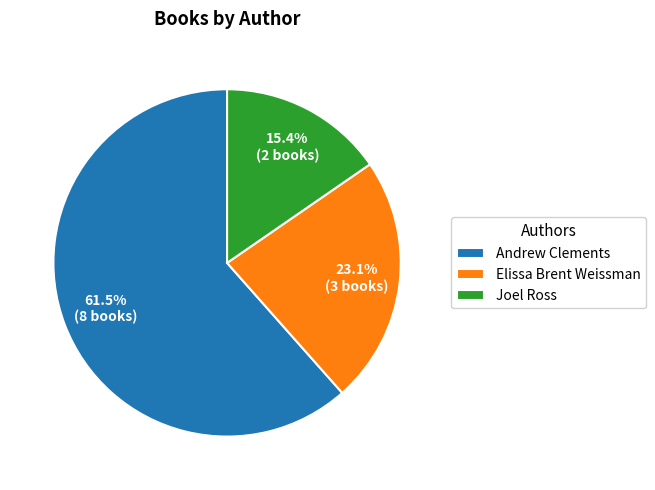

Which slice is the largest?

Andrew Clements